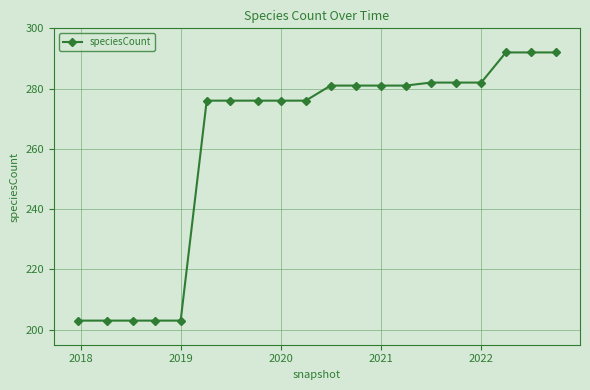

What is the minimum value shown in the chart?

203